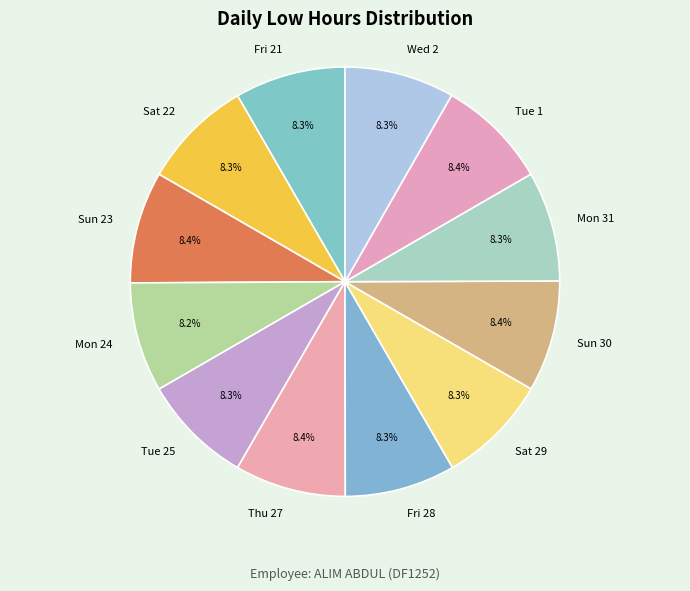

Is there any slice that represents more than half of the pie?

No